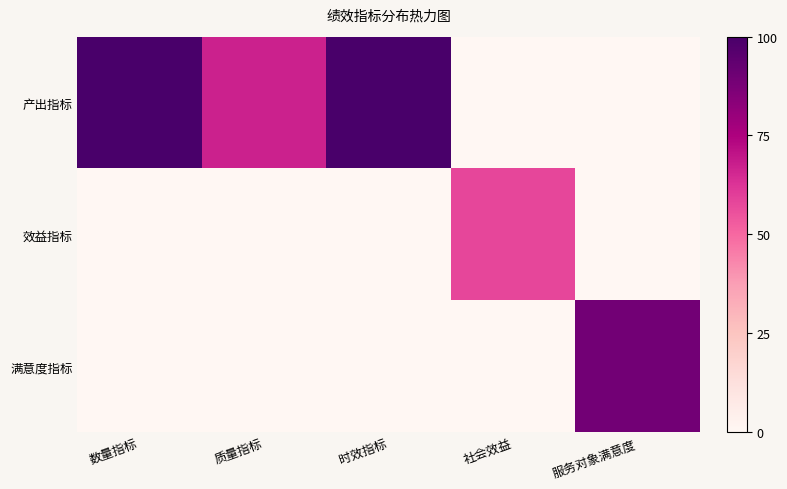

How many series are shown in this chart?

3